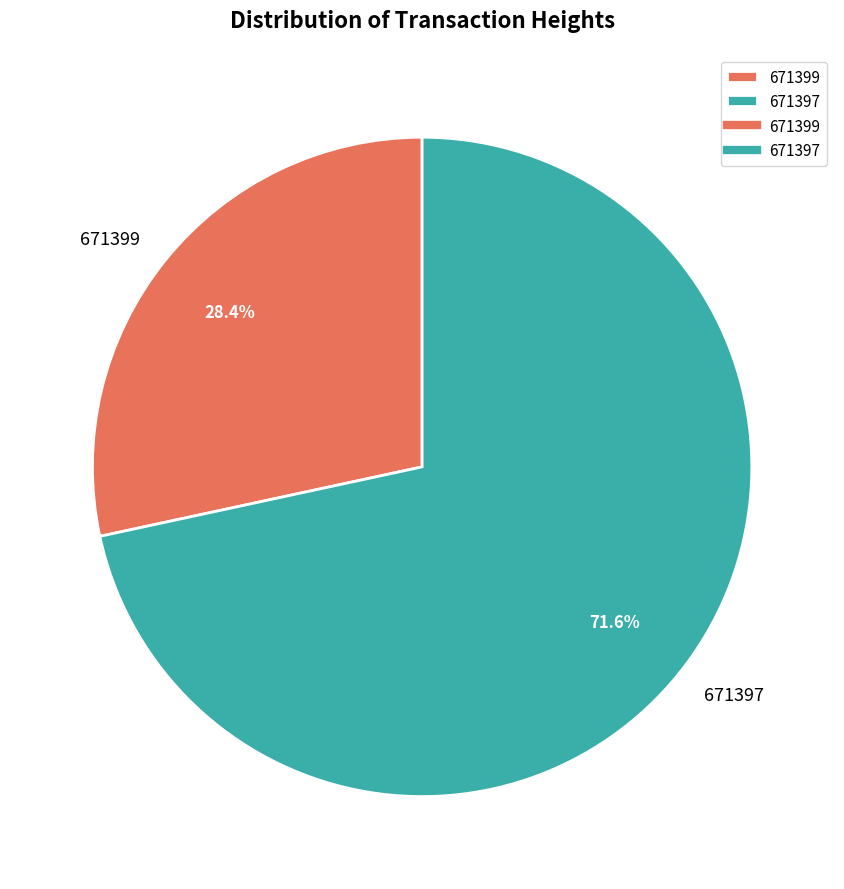

Which slice is the largest?

671397